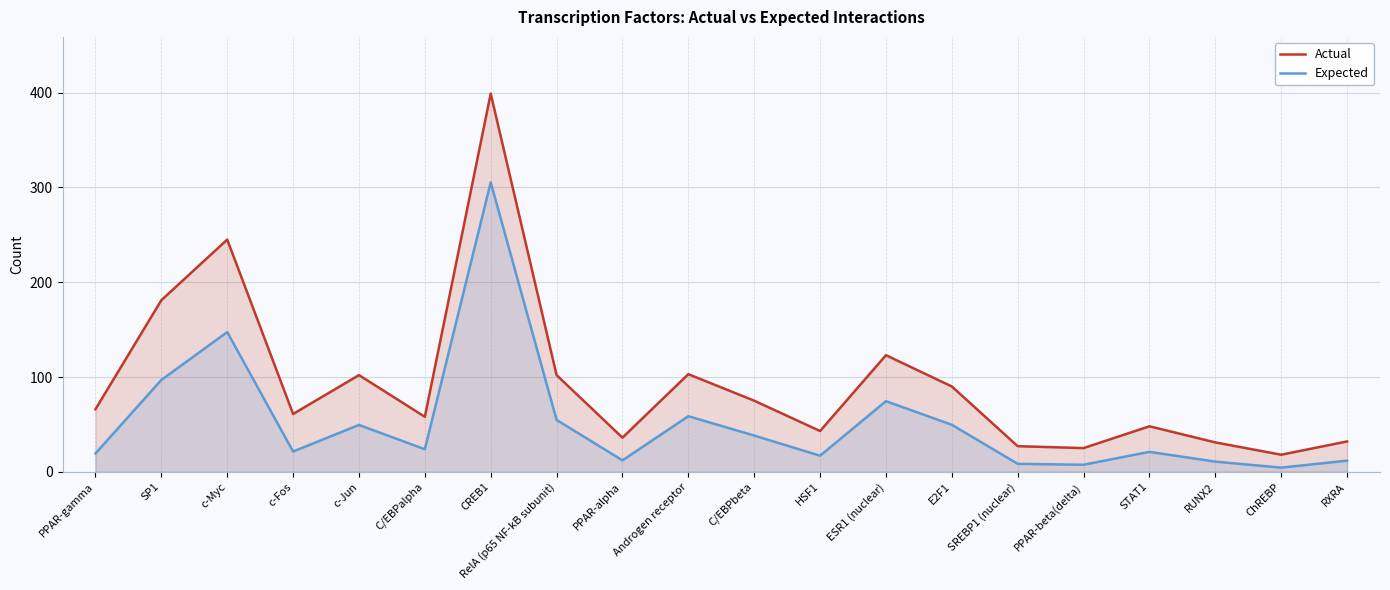

What is the difference between the maximum and minimum values in the Actual series?

381.0